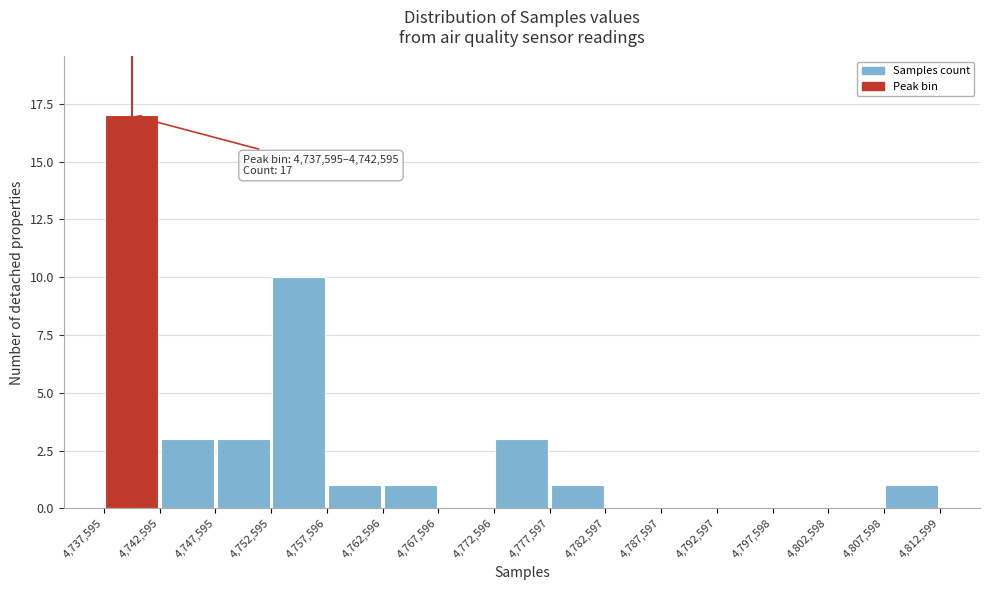

Over which range of the x-axis is the bar tallest?

4,737,595 to 4,742,595